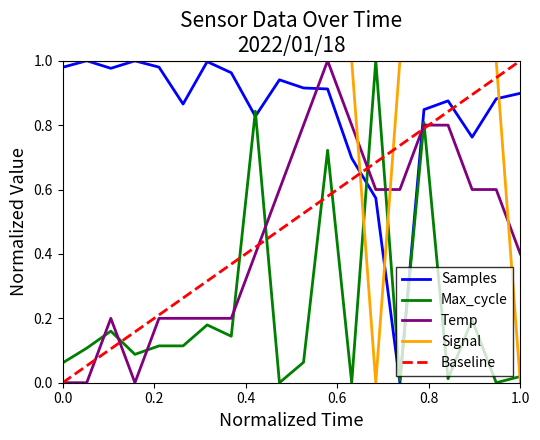

What is the difference between the second highest and minimum values in the Temp series?

0.8